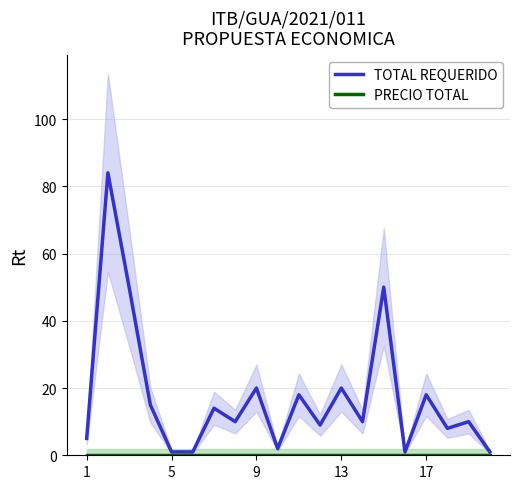

Which series has the largest total across all categories?

TOTAL REQUERIDO